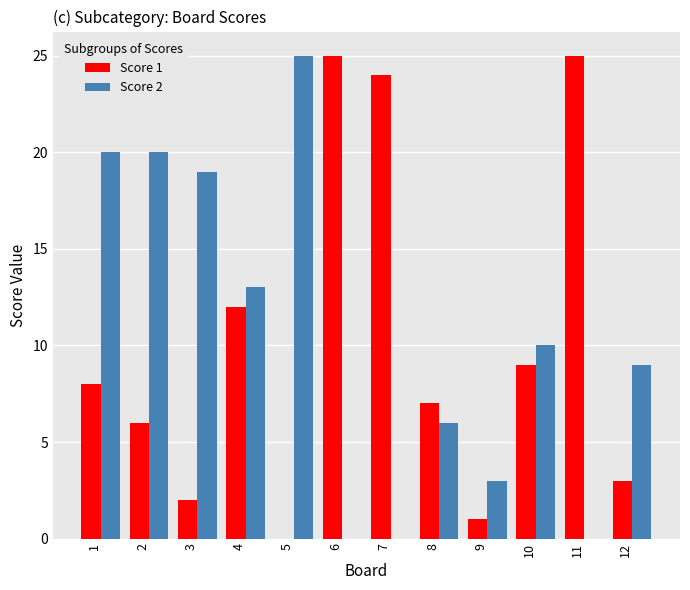

What are all the series names shown in the legend?

Score 1, Score 2